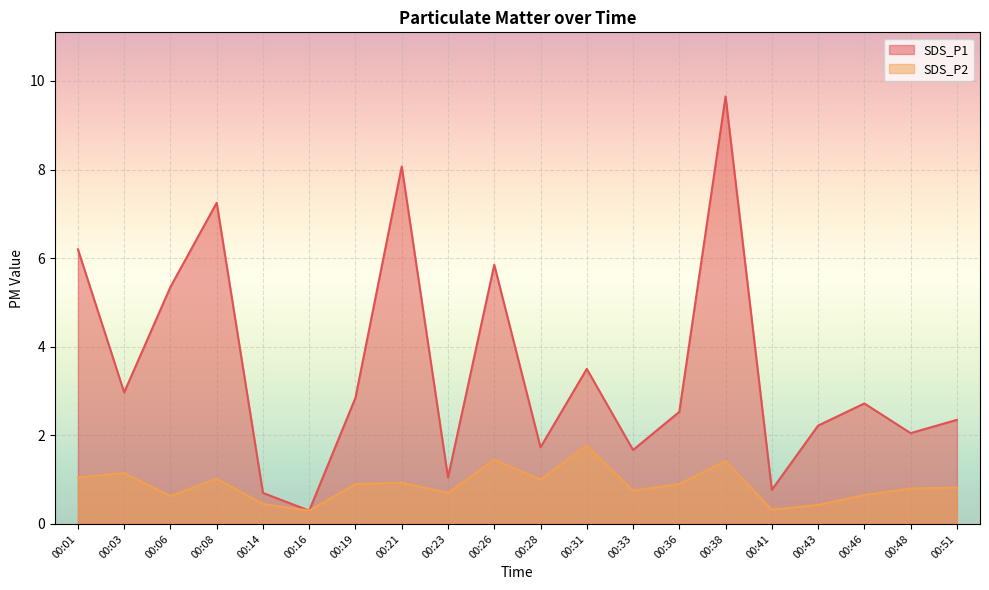

What is the difference between the maximum and minimum values in the SDS_P1 series?

9.3